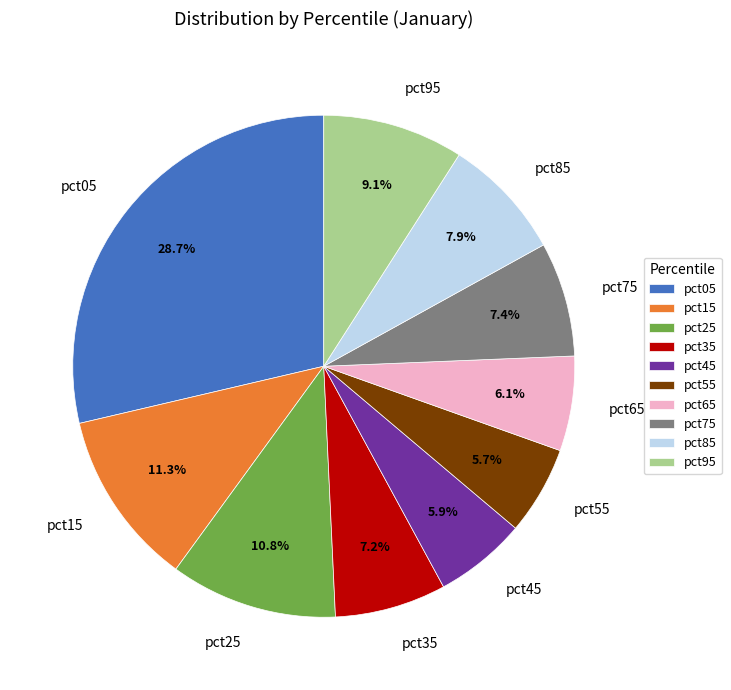

Combined, what portion of the pie is pct05 and pct85?

36.6%